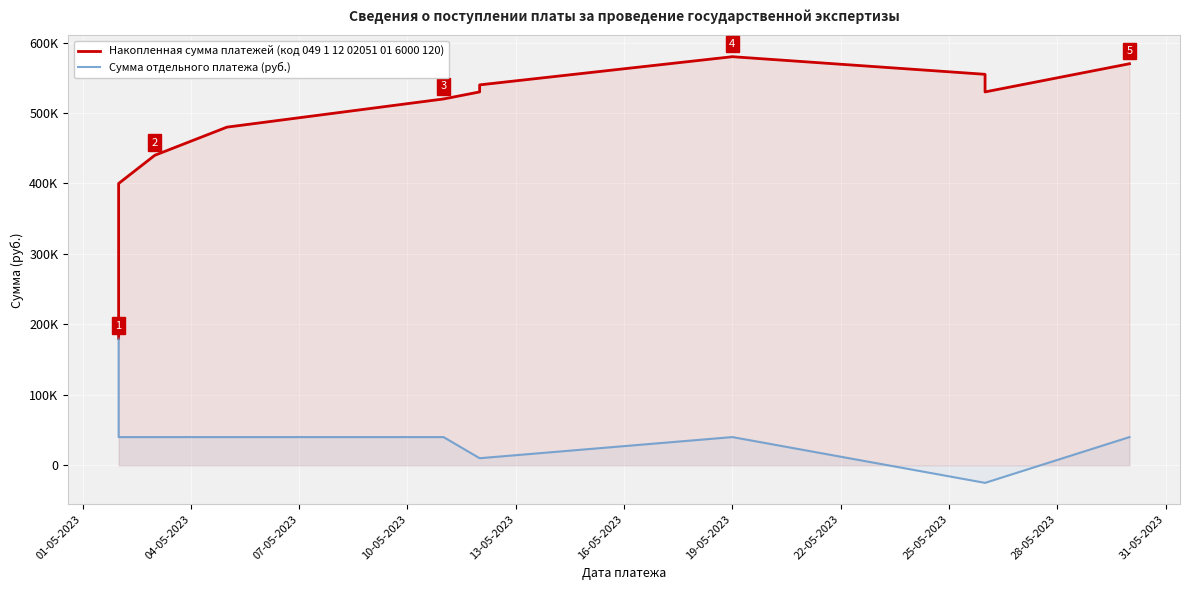

True or false: Сумма отдельного платежа (руб.) has more than 0 points higher than both neighbors.

True